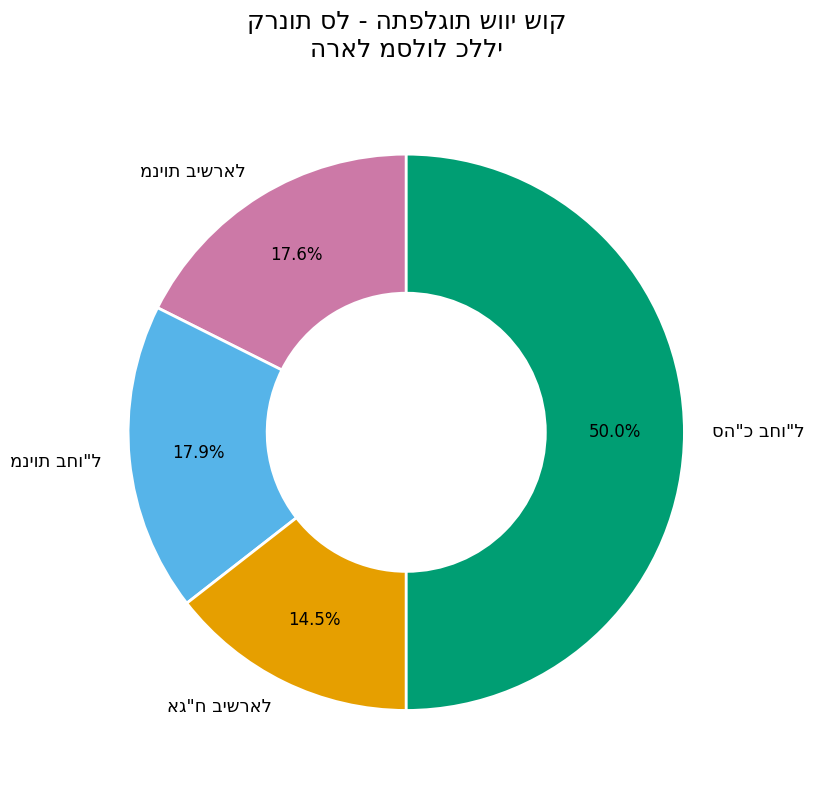

How many slices are in this pie chart?

4